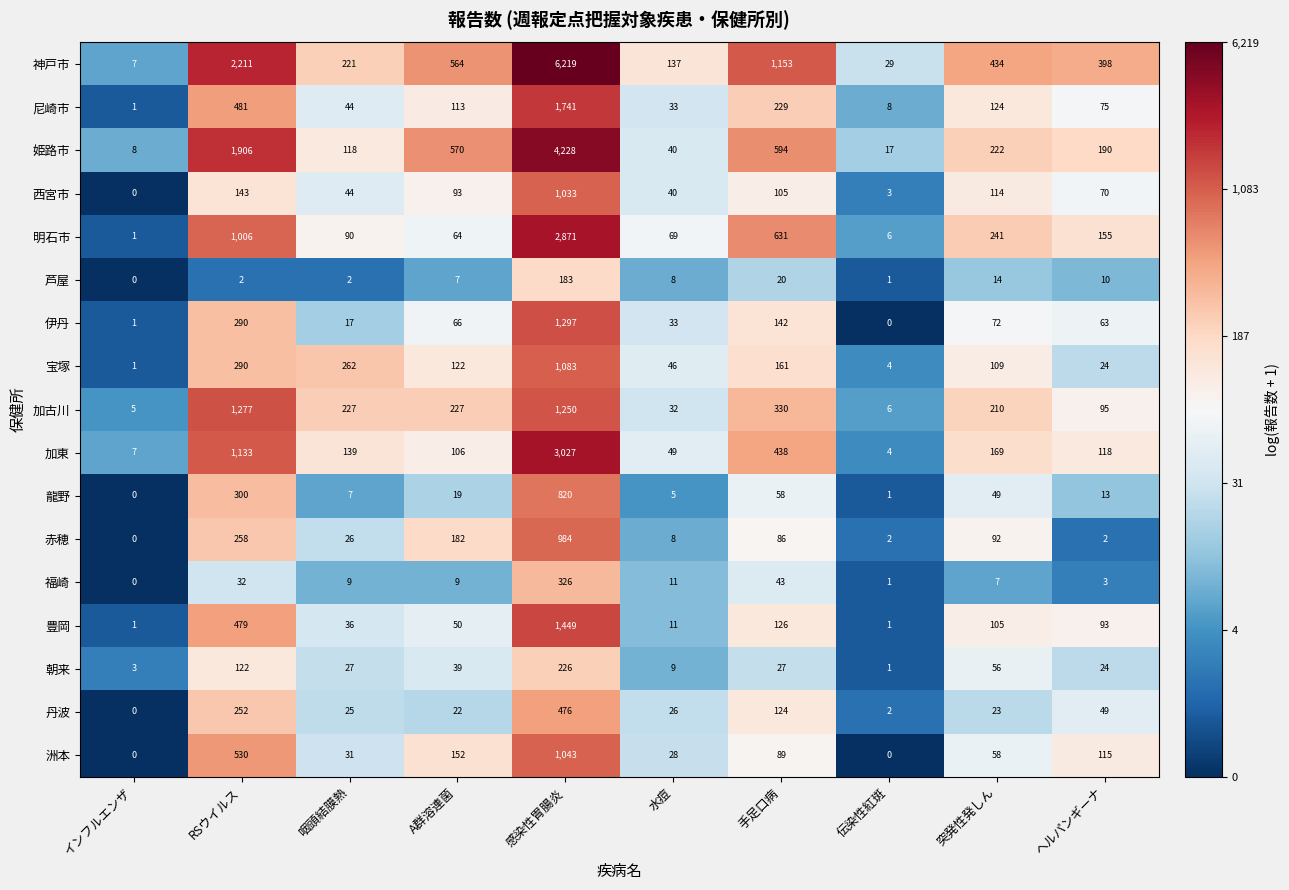

Which series has the widest spread of values?

神戸市